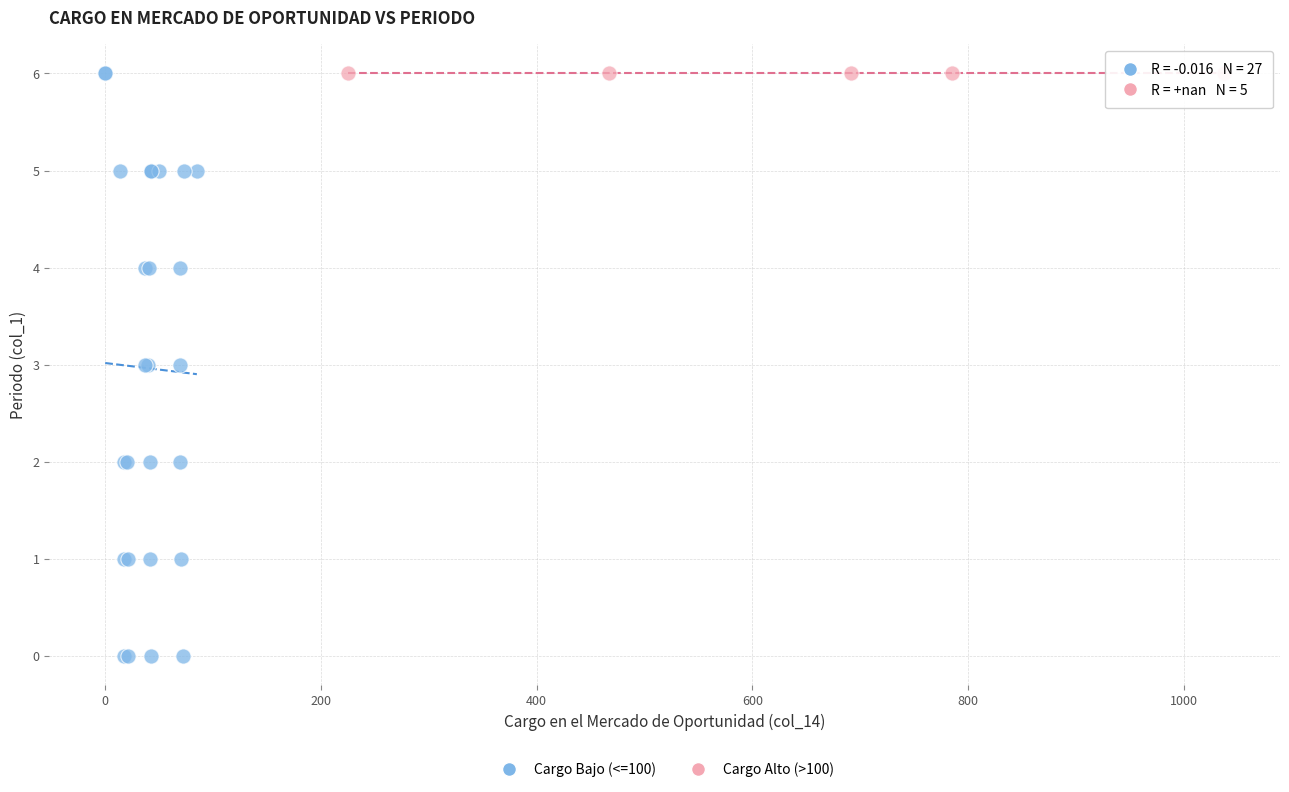

Which series contains the lowest Y value?

Cargo Bajo (<=100)